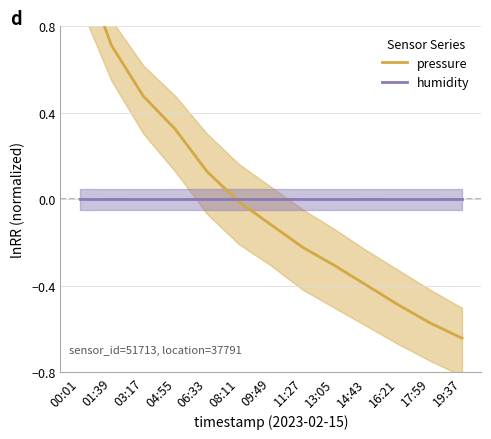

At which label does humidity reach its peak?

00:01